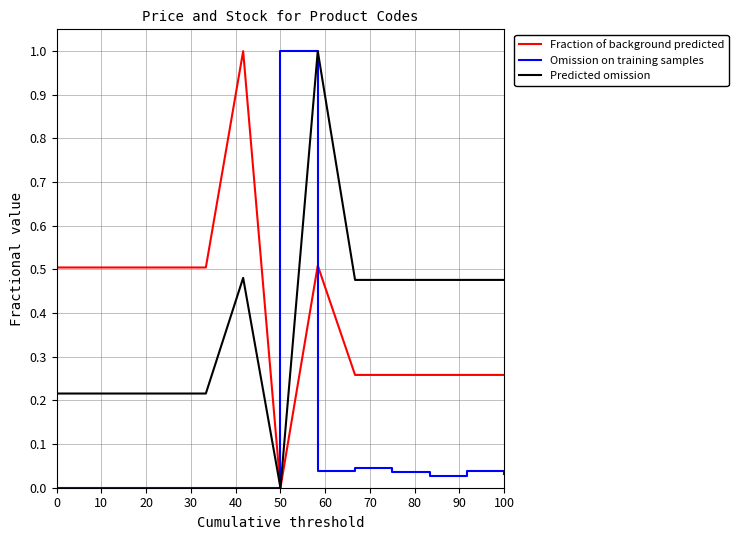

What is the highest value of the Predicted omission series?

1.0